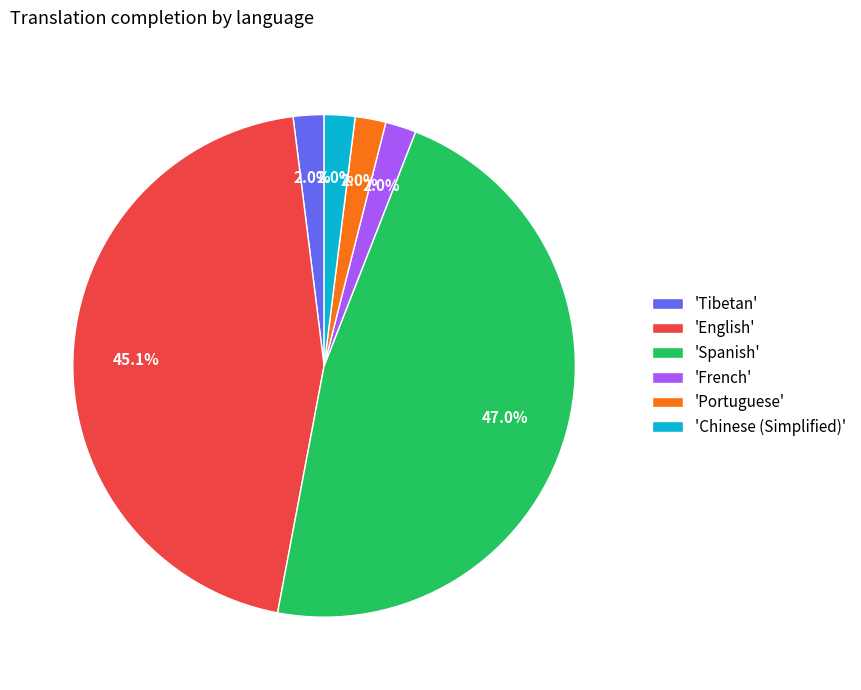

Does any single category account for the majority?

No